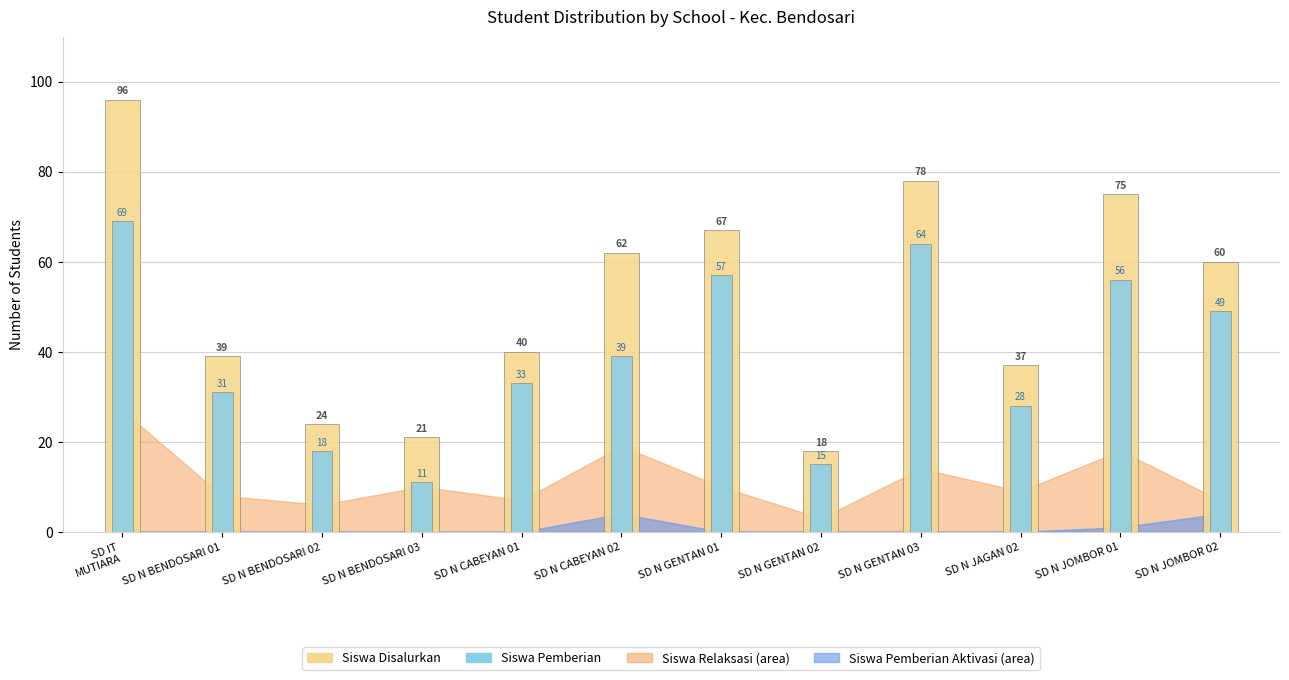

Does the chart contain stacked bars?

No